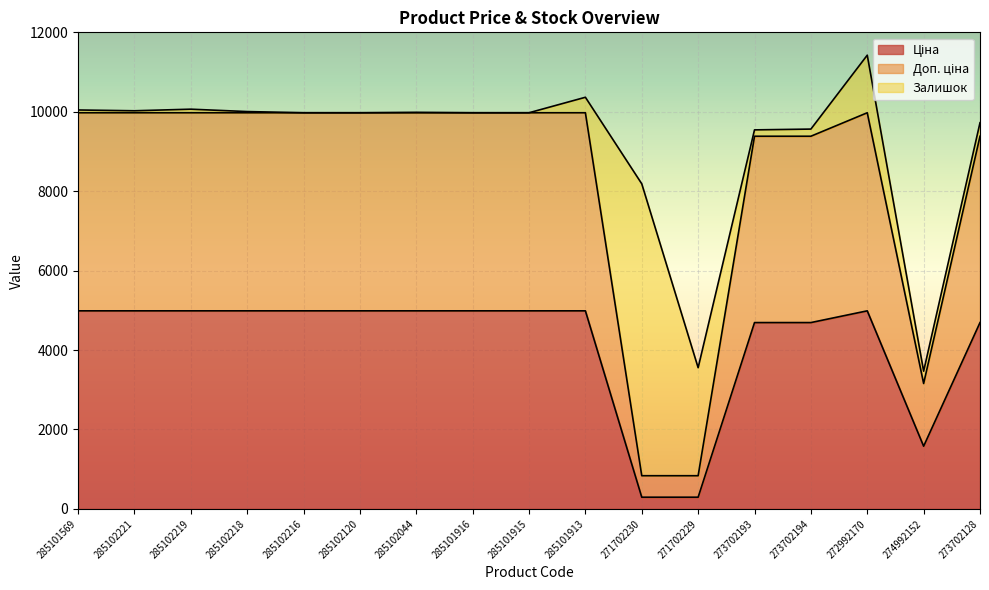

True or false: Доп. ціна and Ціна cross at least once.

False